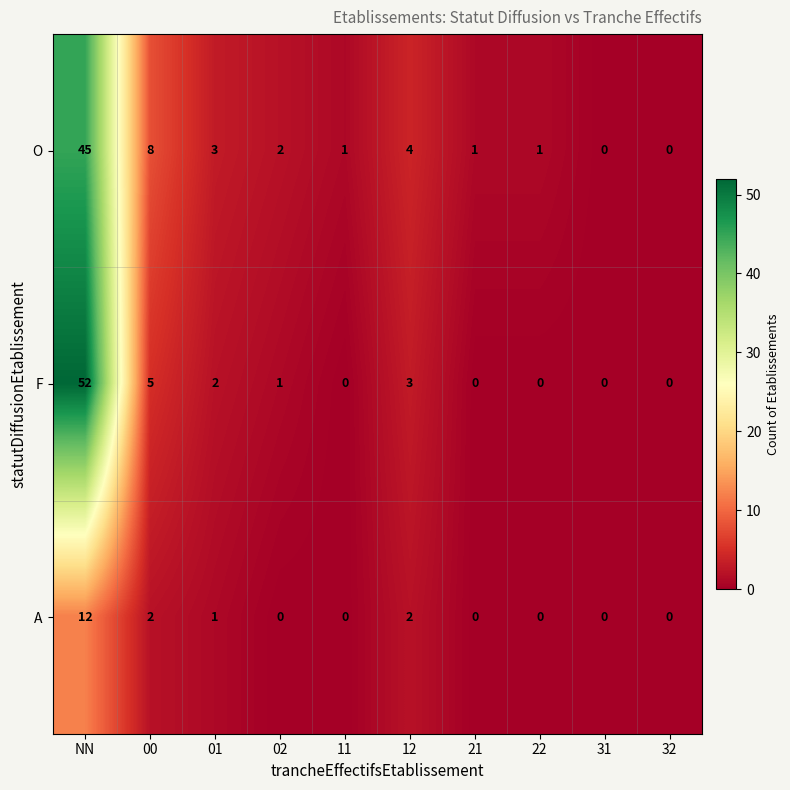

What is the total value across all series at 12?

9